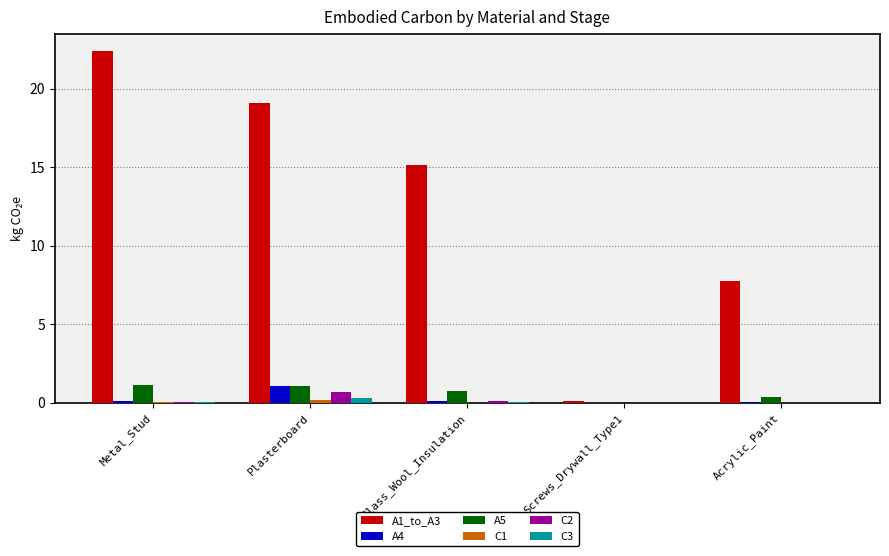

The A1_to_A3 series shows 4.9 at Acrylic_Paint. True or false?

False